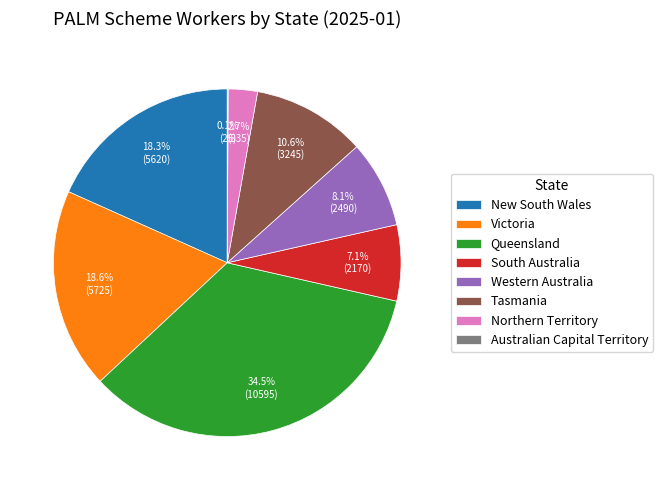

Does Queensland account for over 50% of the chart?

No